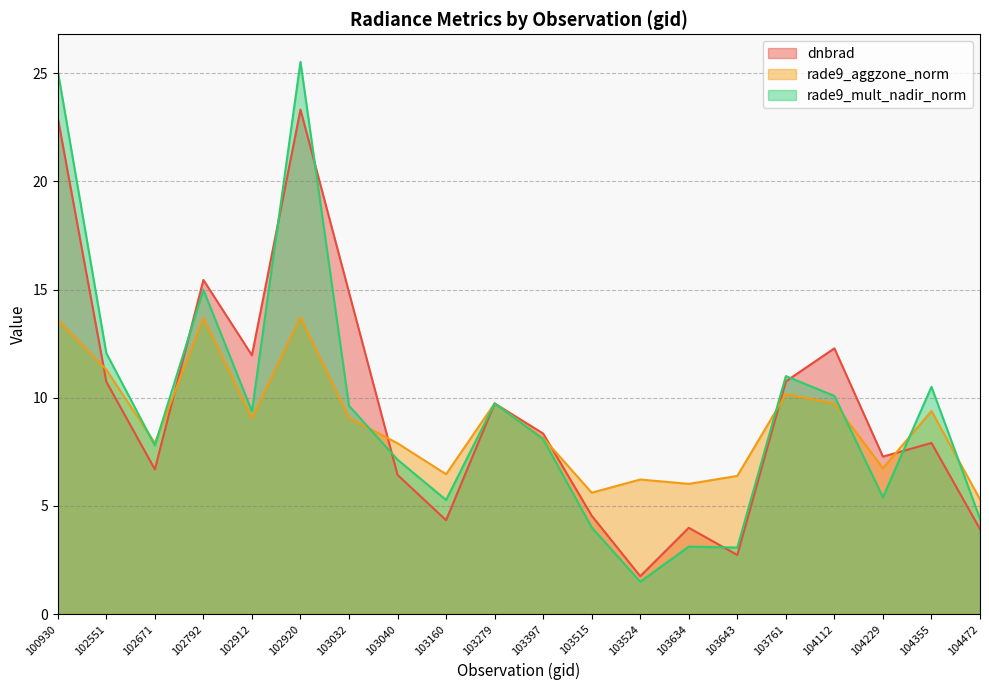

How many values in the dnbrad series are below 8?

10